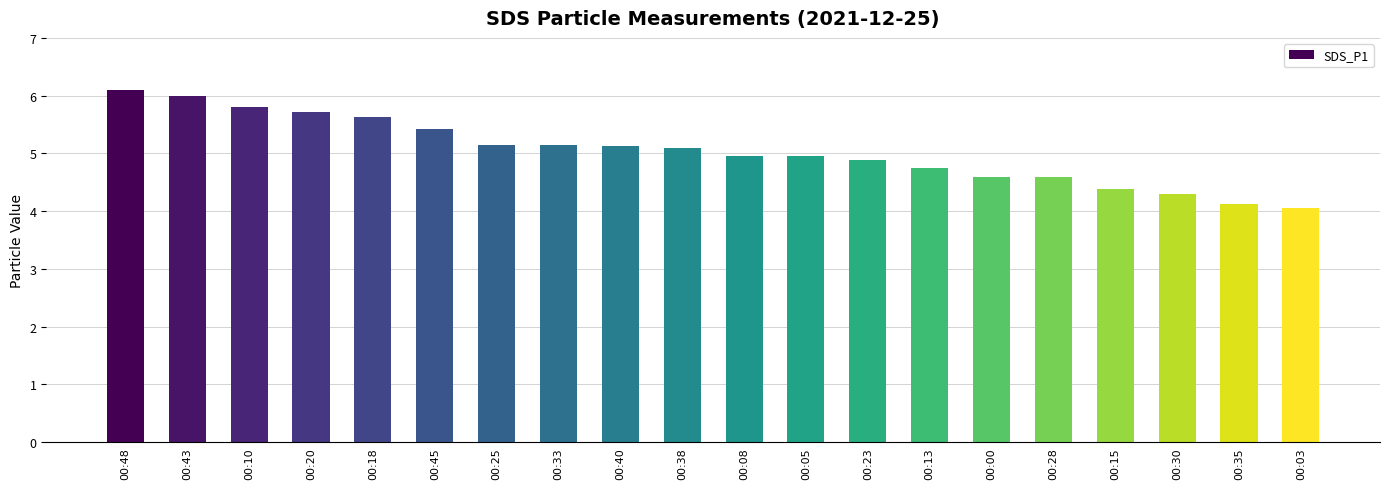

What is the sum of all values?

100.8